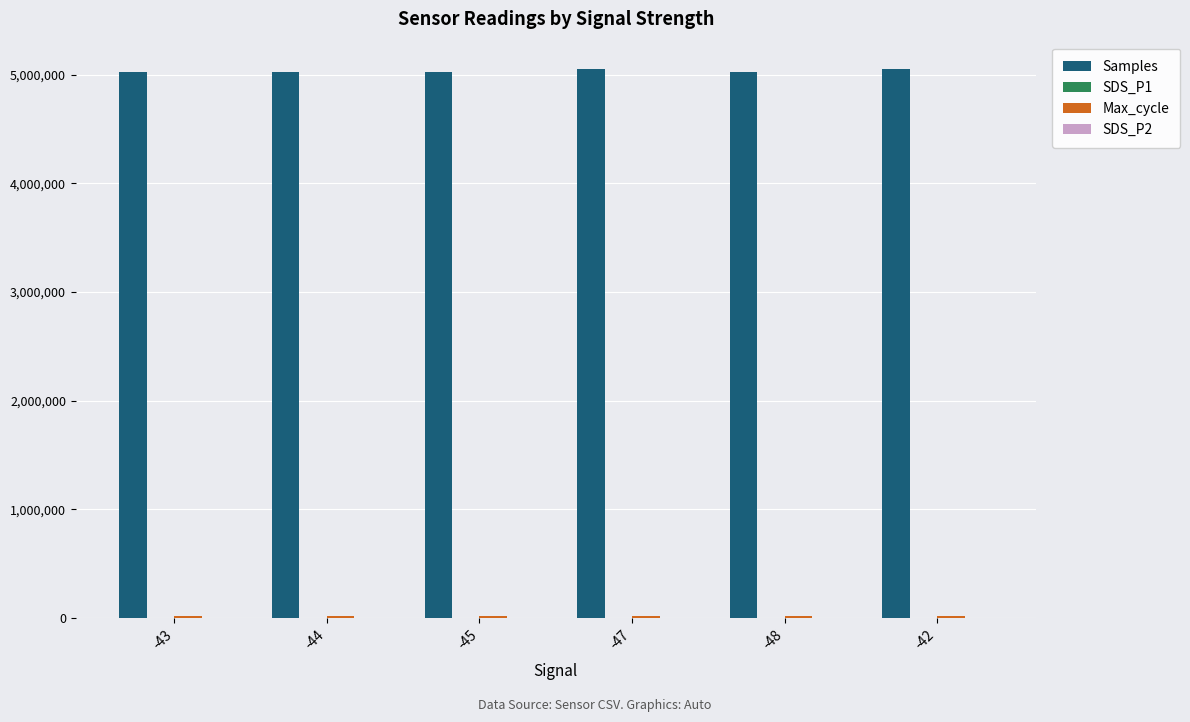

The Samples series shows 1112373.3 at -42. True or false?

False